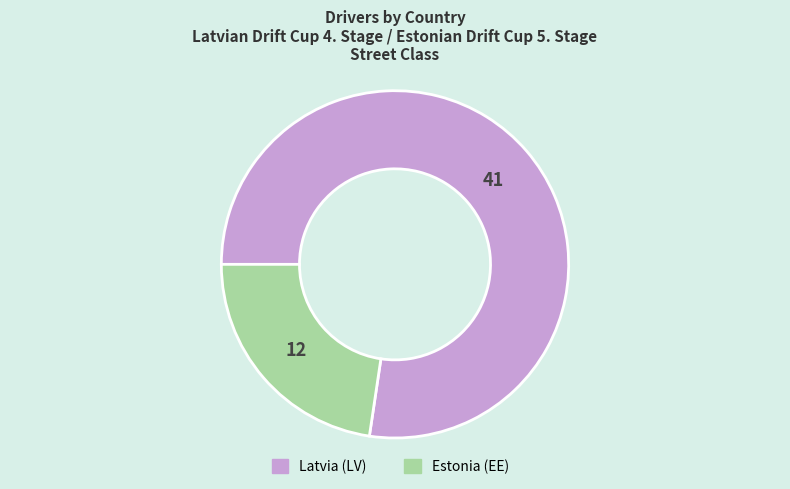

Does any single category account for the majority?

Yes